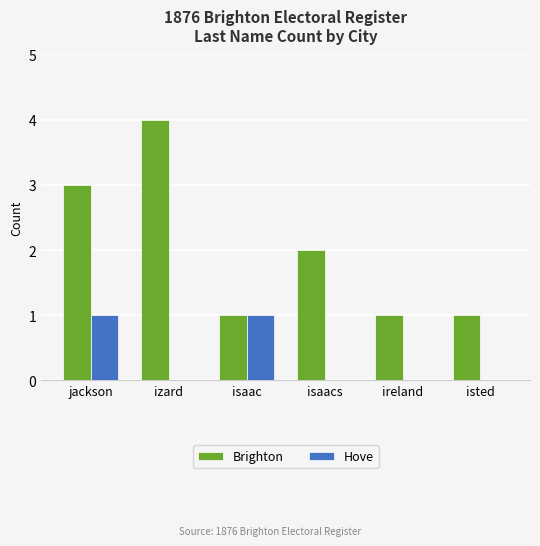

Reading left to right, list all the values displayed in this chart.

Brighton: jackson=3	izard=4	isaacs=2	isaac=1	ivens=1	ireland=1
Hove: jackson=1	izard=0	isaacs=0	isaac=1	ivens=0	ireland=0